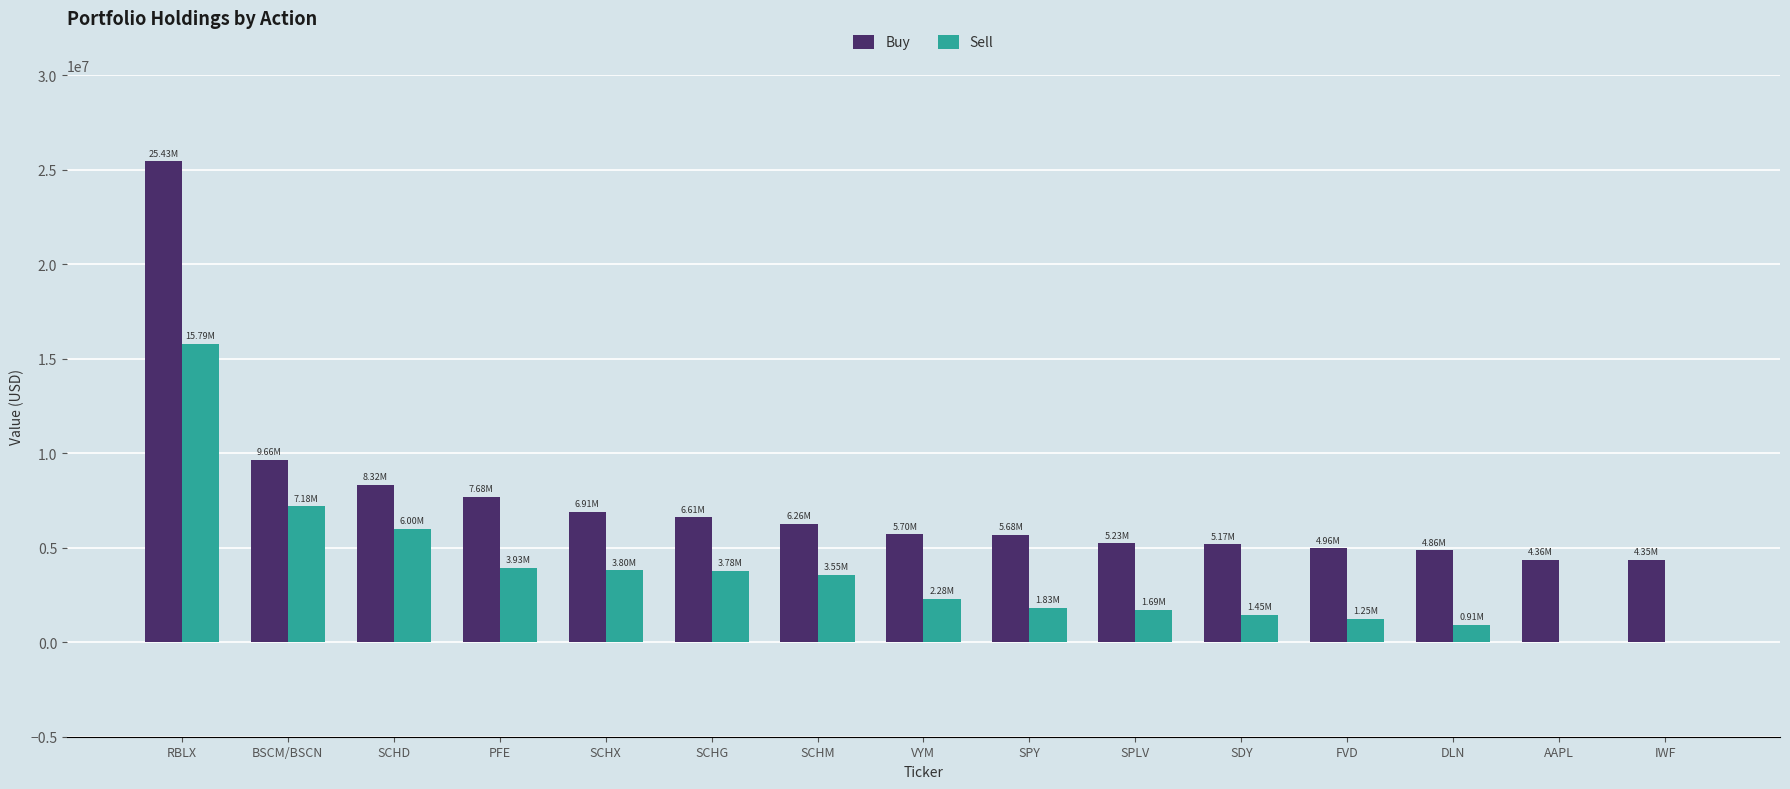

How many groups of bars are there?

15